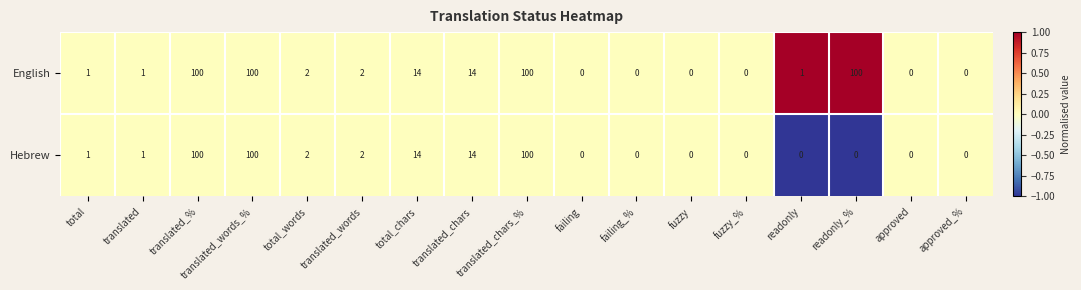

The value of Hebrew at translated_% is 100. True or false?

True